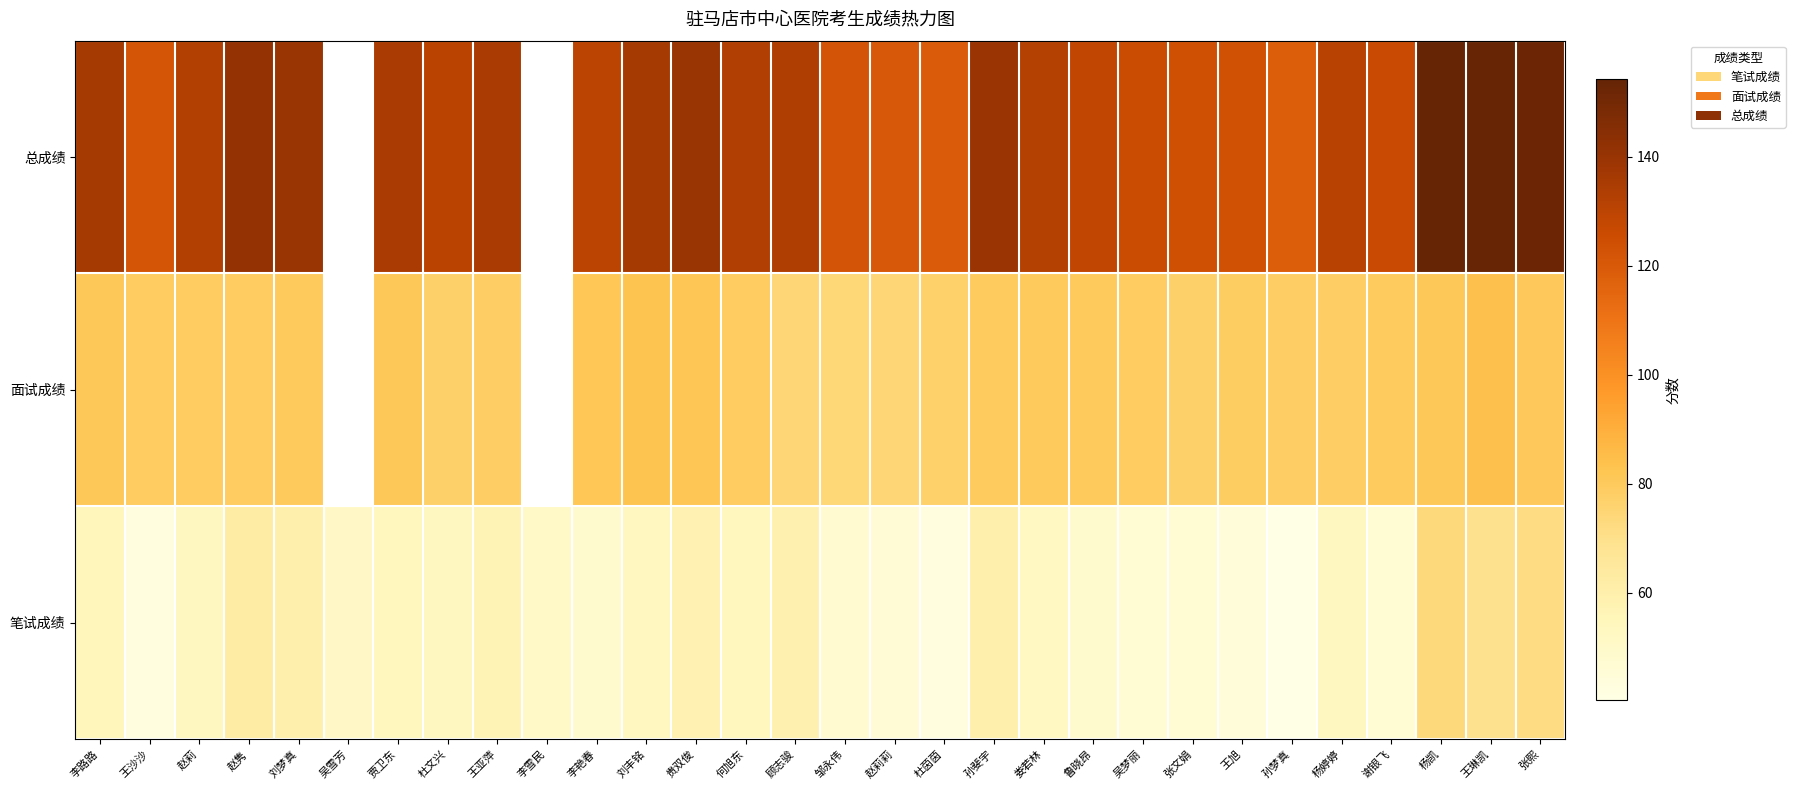

Rank the series at 娄若林 from highest to lowest value.

总成绩, 面试成绩, 笔试成绩